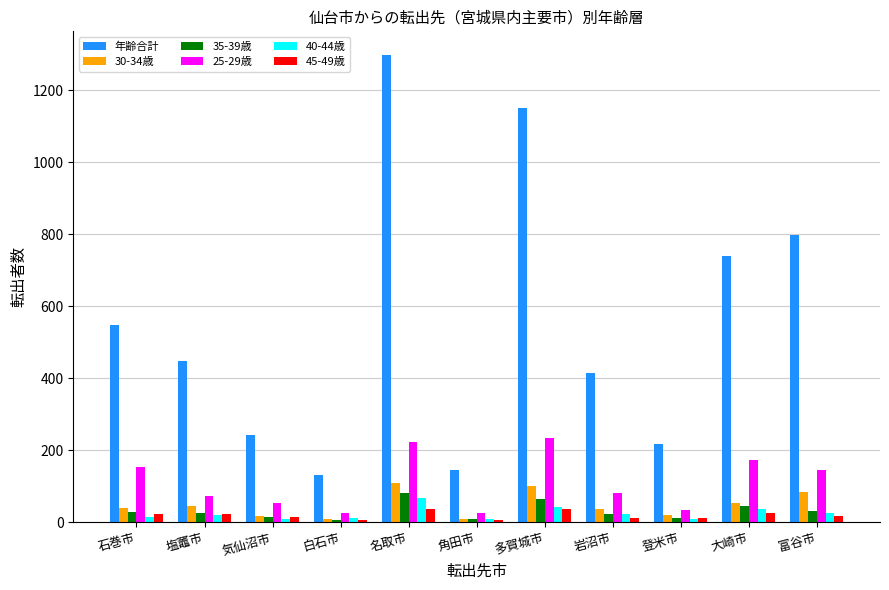

What is the difference between the maximum and minimum values in the 45-49歳 series?

31